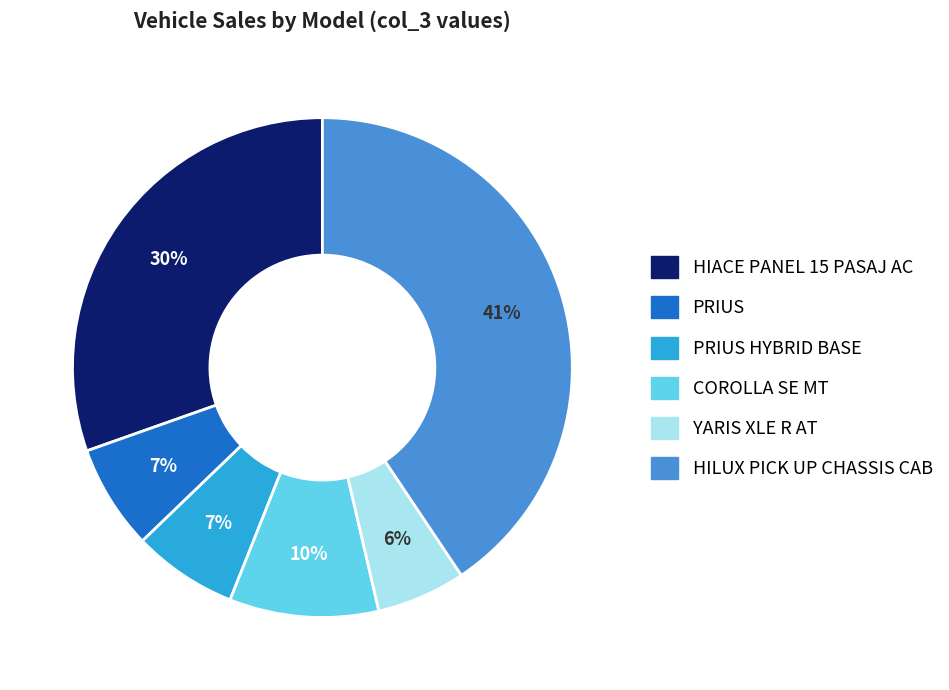

To the nearest percent, what is the average slice percentage?

17%